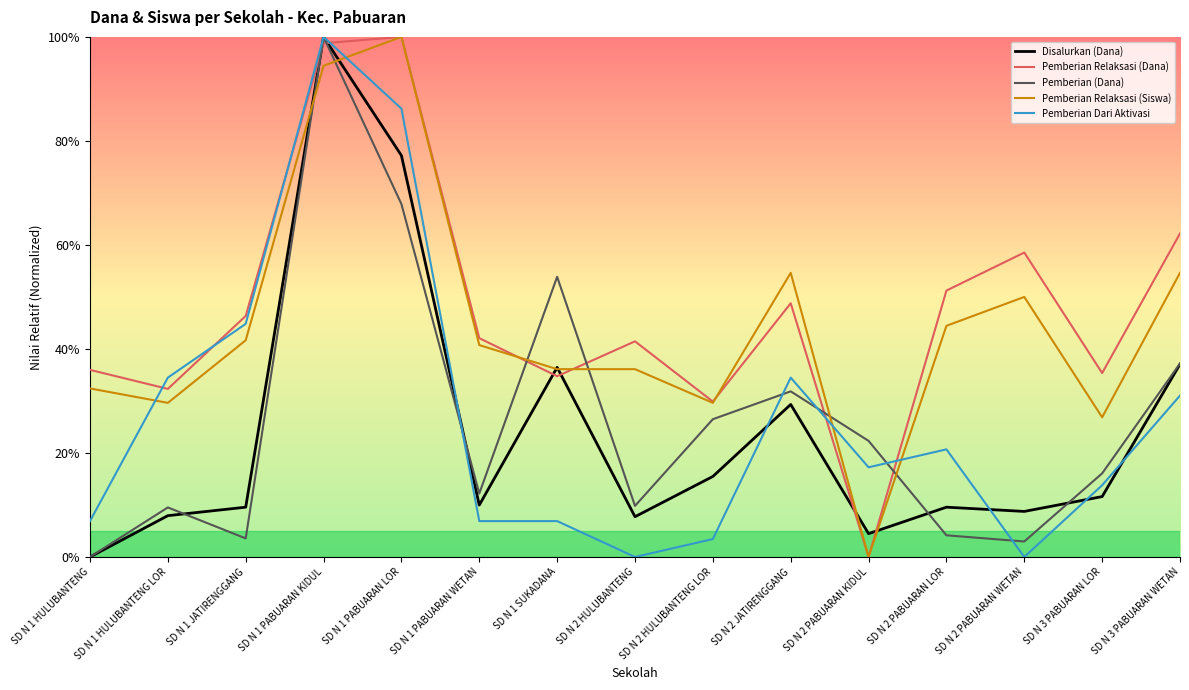

Is this an area chart (filled region under the line)?

No